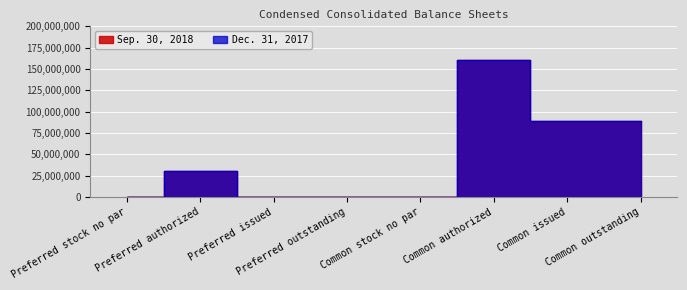

True or false: Dec. 31, 2017 and Sep. 30, 2018 intersect in this chart.

False